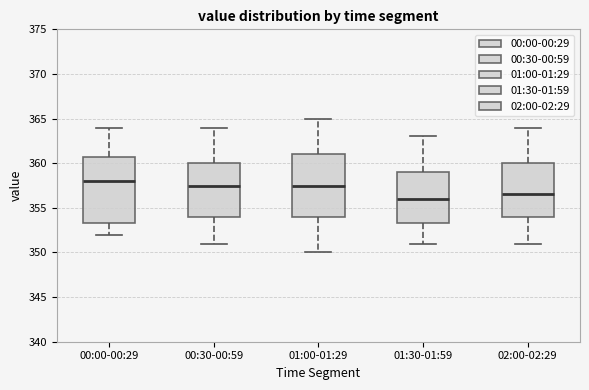

Where does the upper whisker of the box for 00:00-00:29 end on the y-axis? The values are not printed on the chart, so give them approximately, as read against the axis.

364.0